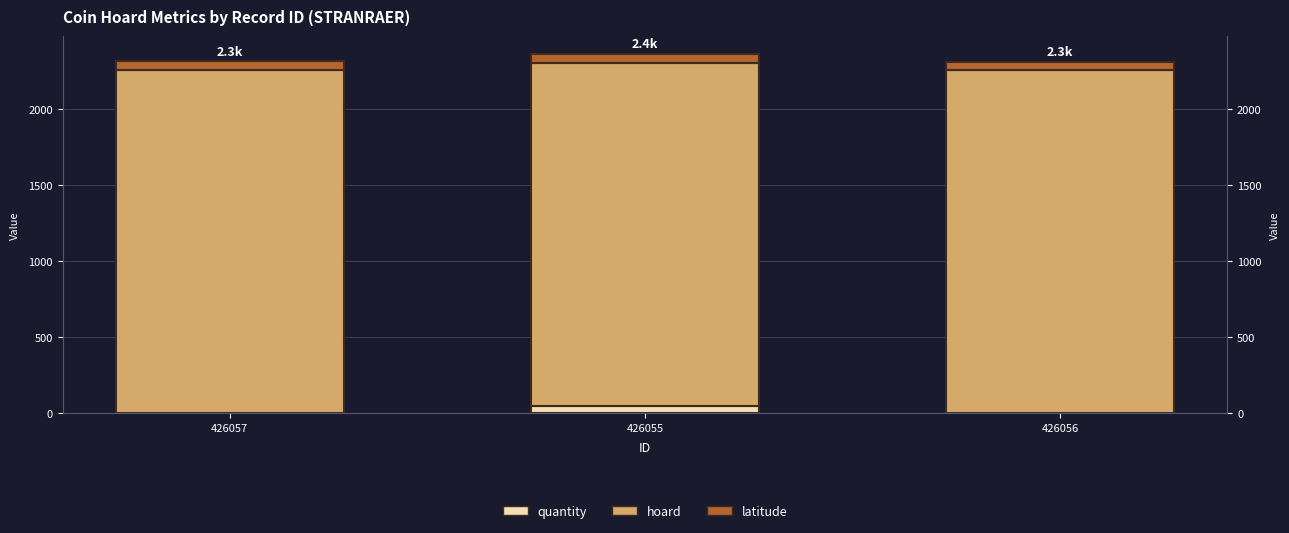

Which series changed the most between 426057 and 426056?

quantity